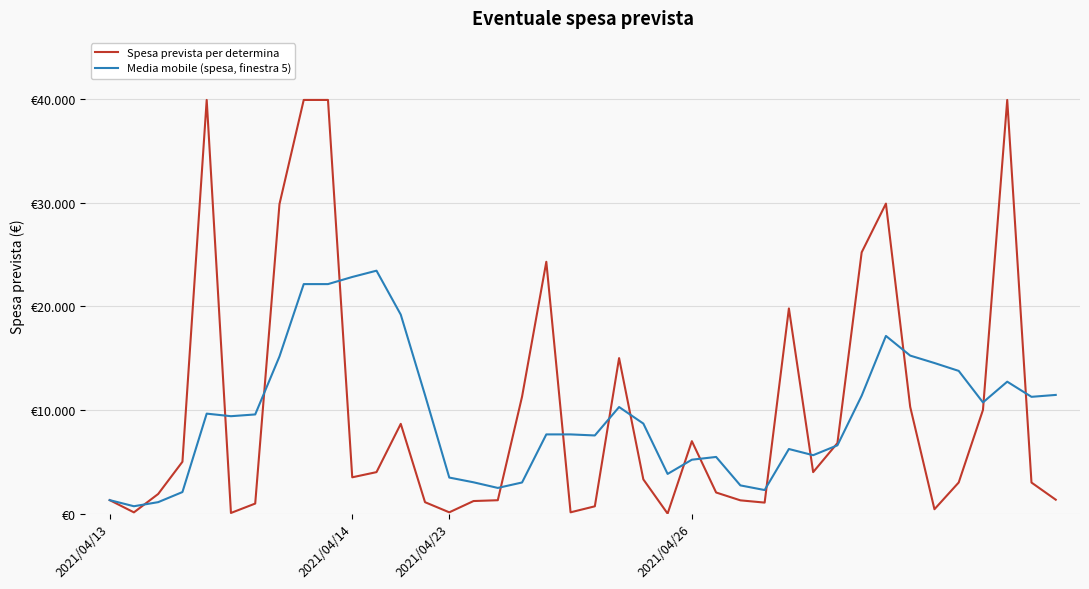

Which series ends up on top after the final intersection of Spesa prevista per determina and Media mobile (spesa, finestra 5)?

Media mobile (spesa, finestra 5)